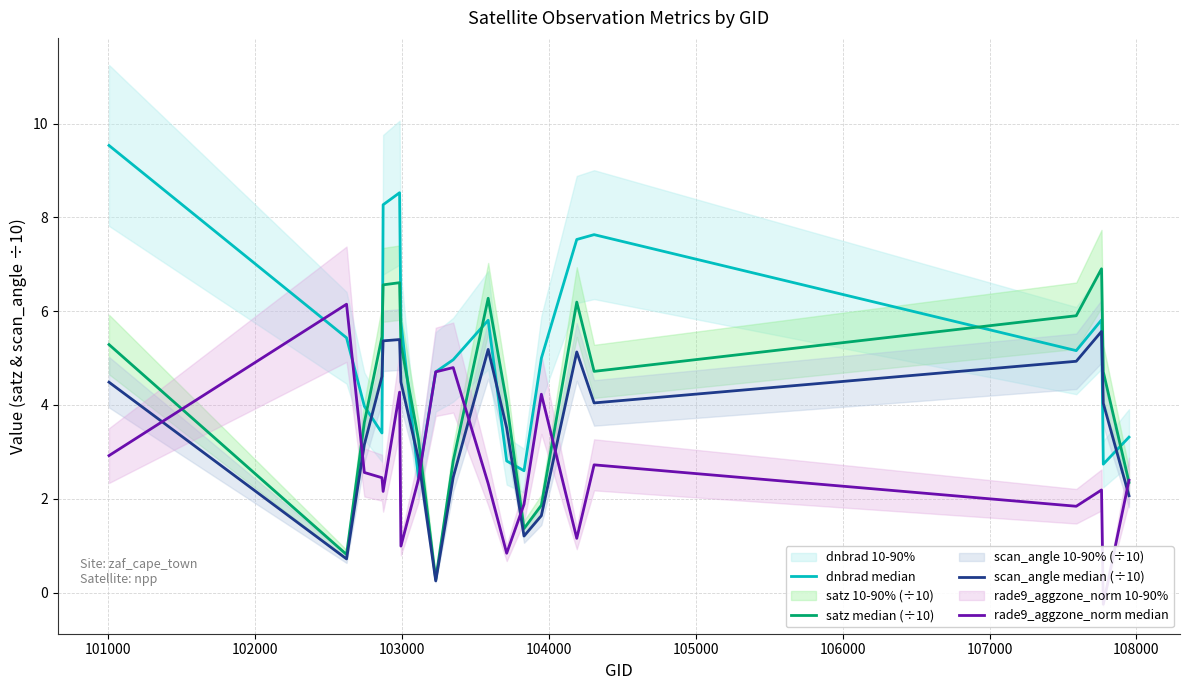

How many values in rade9_aggzone_norm median are below zero?

1